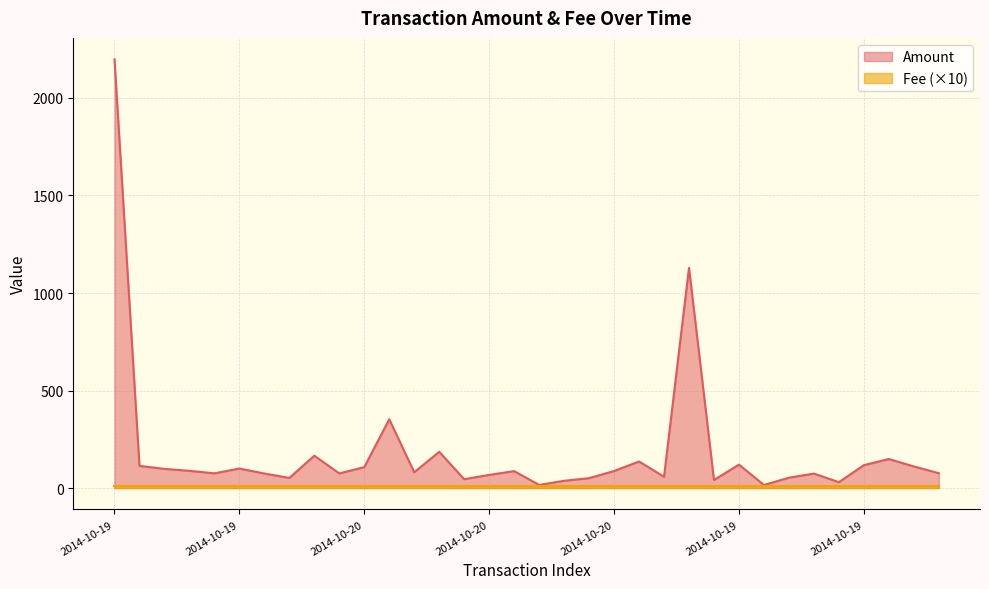

What is the difference between the second highest and second lowest values?

1112.9